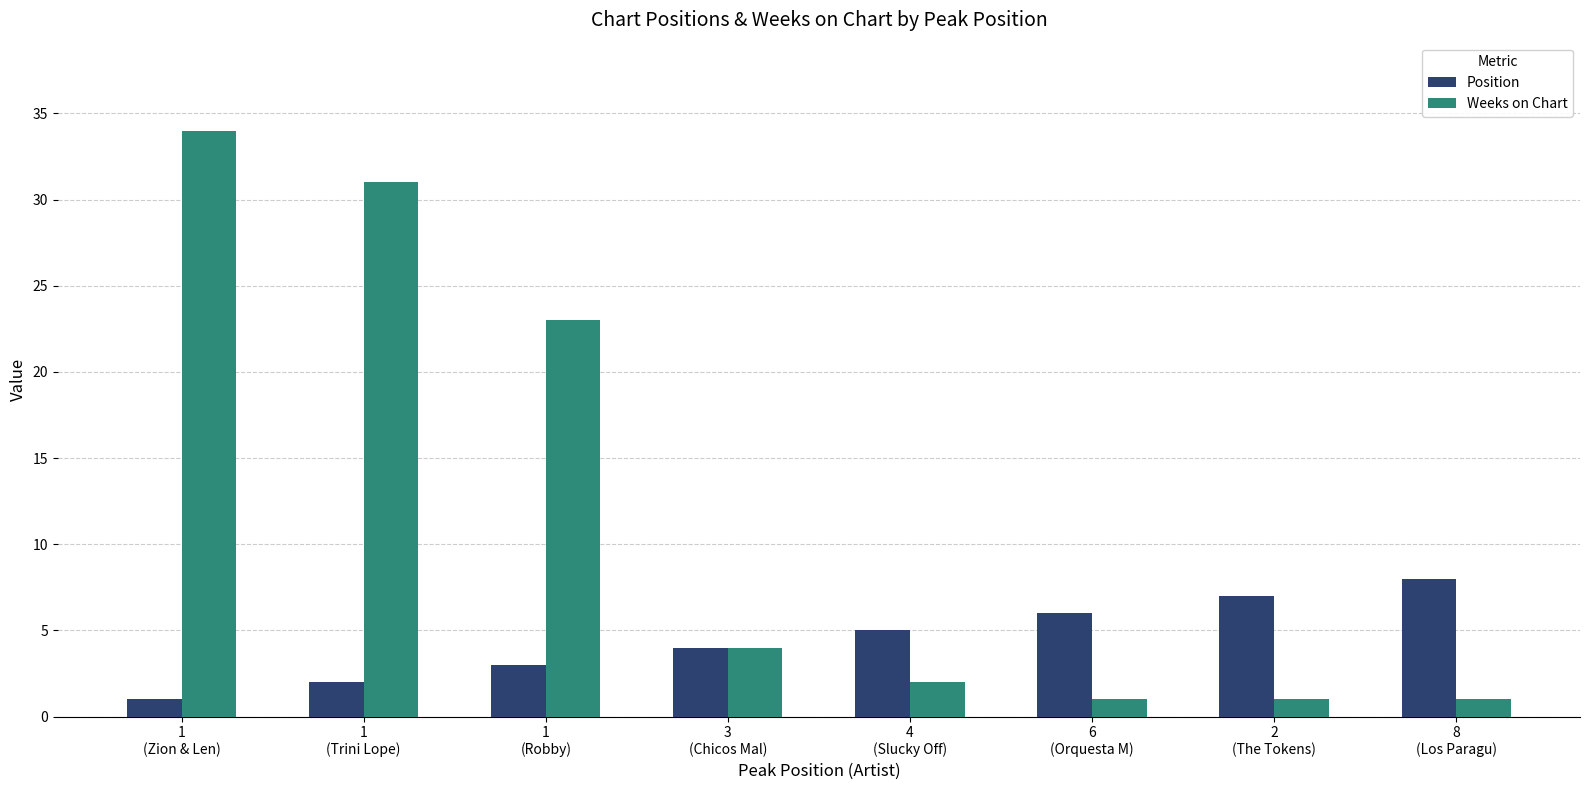

List the series in order of their peak value, lowest first.

Position, Weeks on Chart